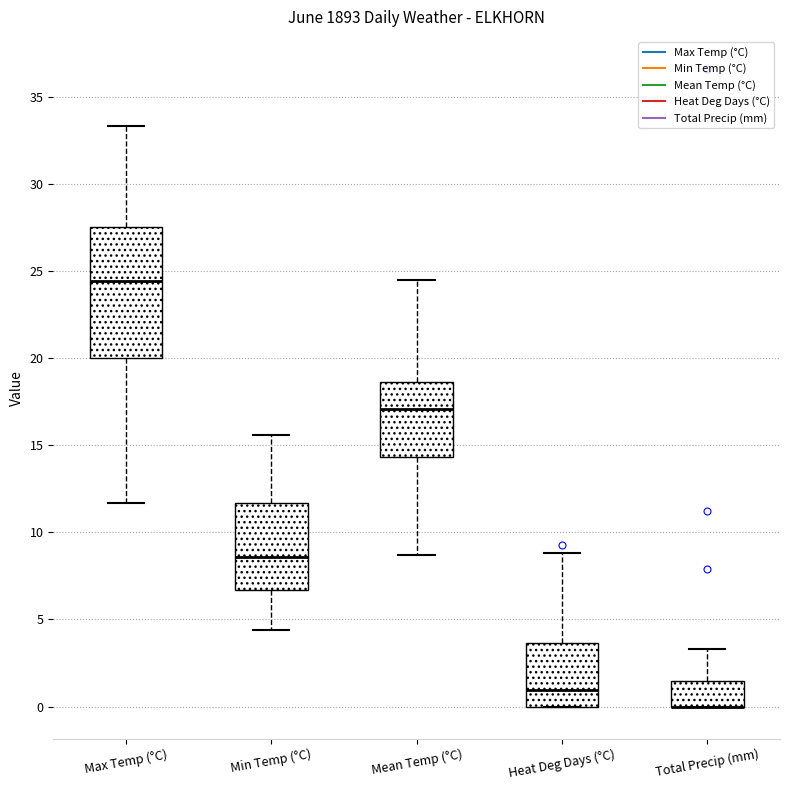

Where does the upper whisker of the box for Min Temp (°C) end on the y-axis? The values are not printed on the chart, so give them approximately, as read against the axis.

15.5